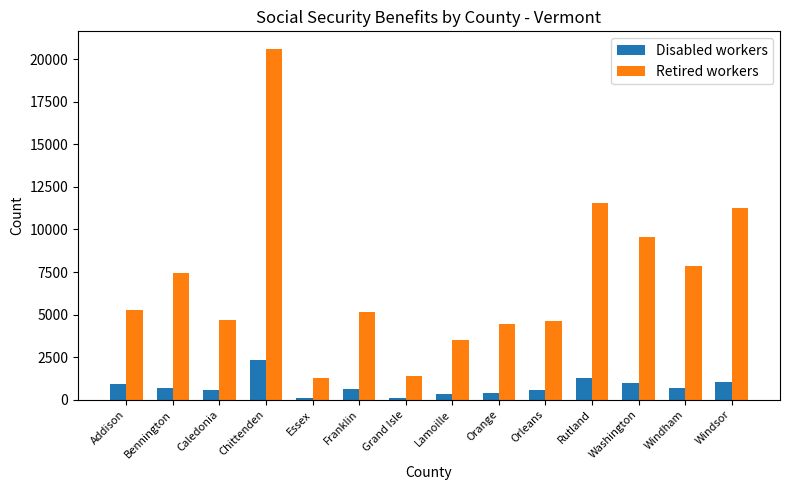

Where does the Disabled workers series first go above 686?

Addison